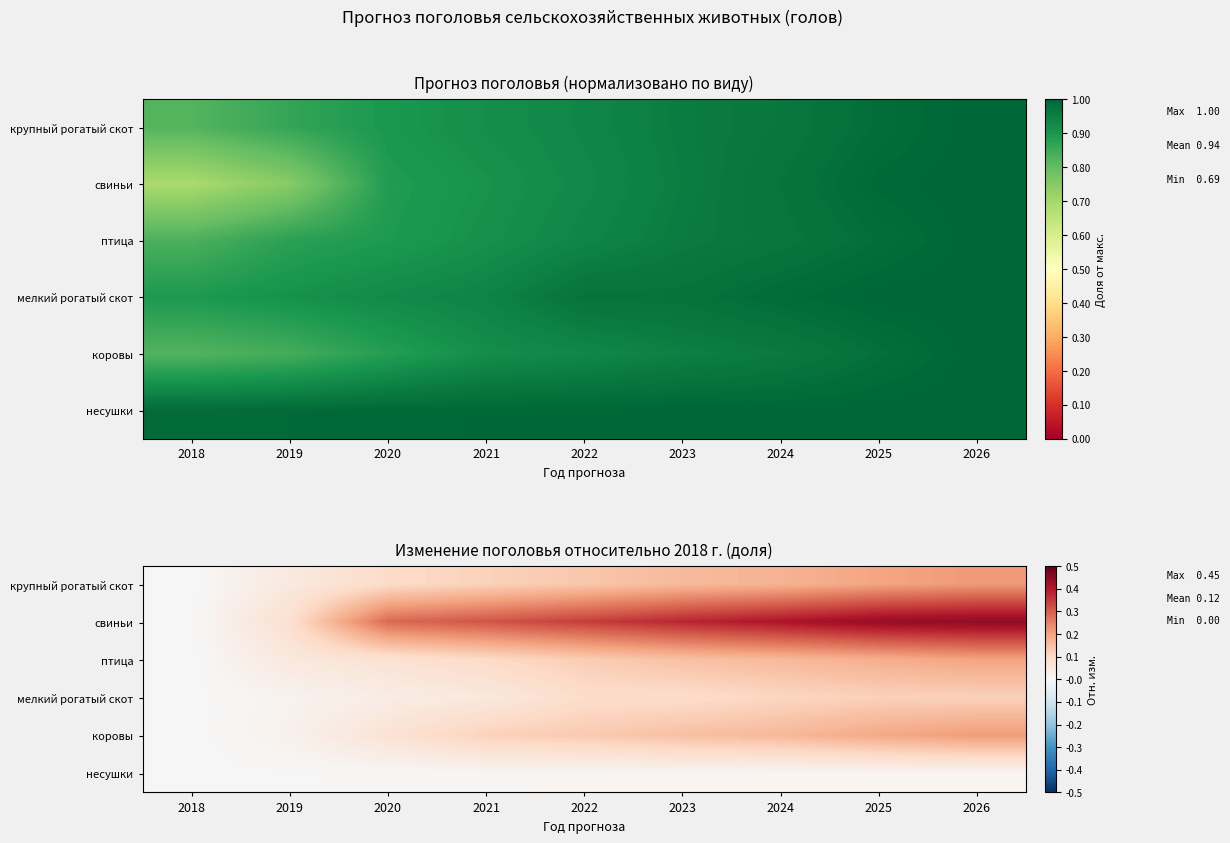

List the labels in order of свиньи value, smallest first.

2018, 2019, 2020, 2021, 2022, 2023, 2024, 2025, 2026